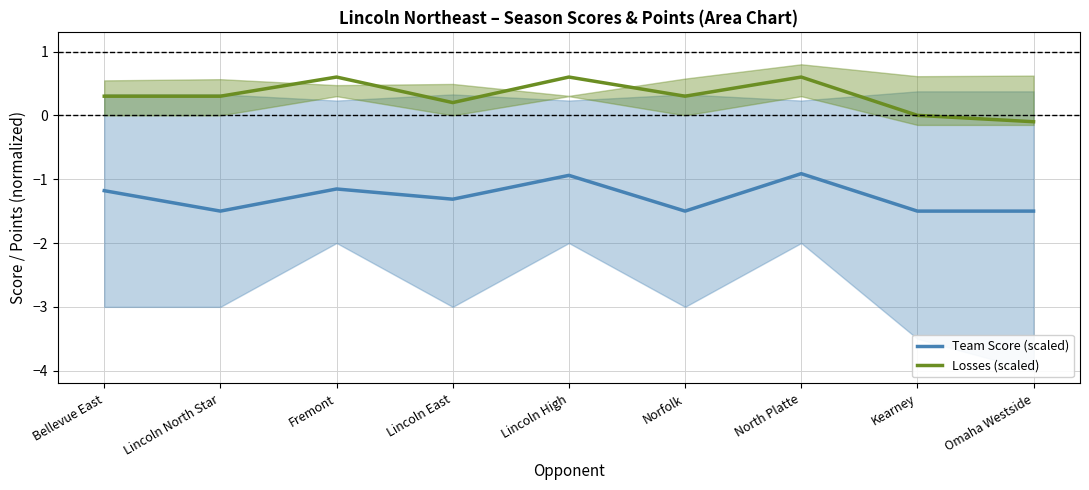

List the series in order of their peak value, lowest first.

Team Score (scaled), Losses (scaled)